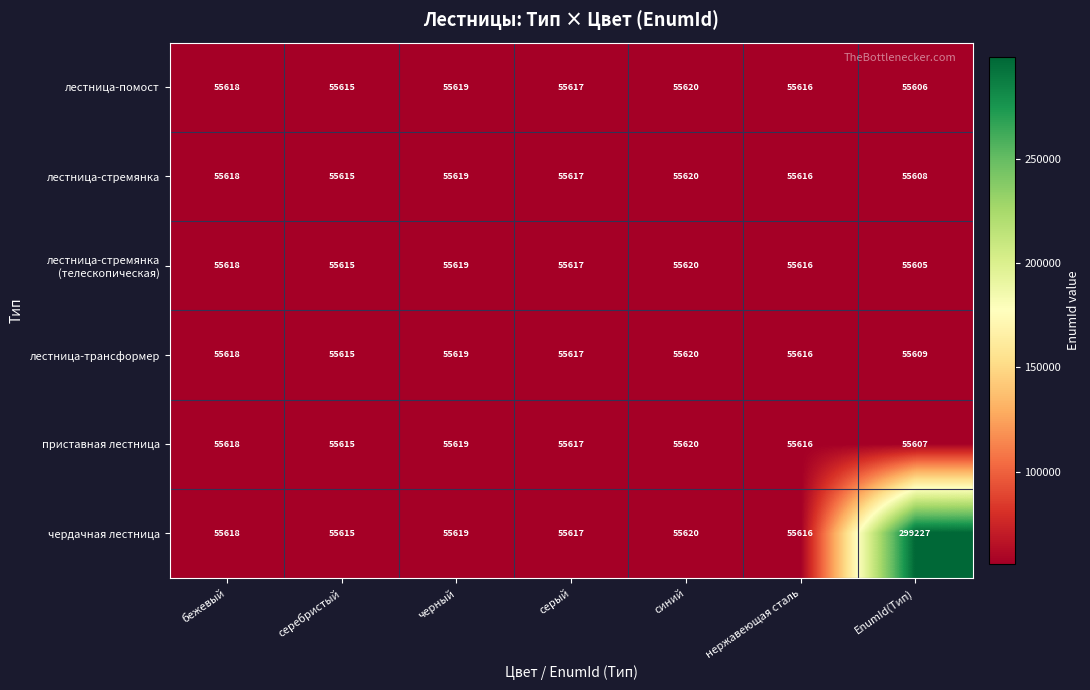

At how many categories does at least one series exceed 124224?

1